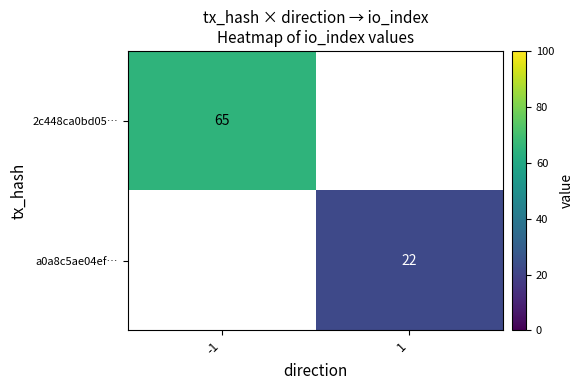

Count the number of data series in this chart.

2